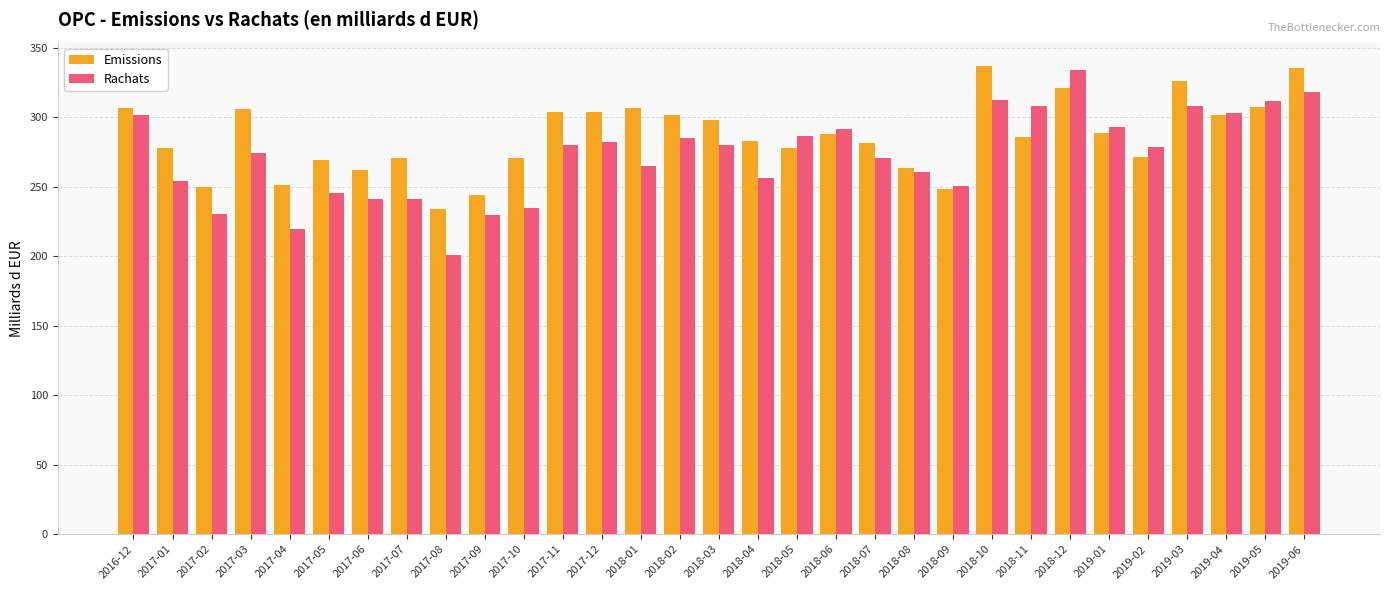

Are the bars horizontal?

No